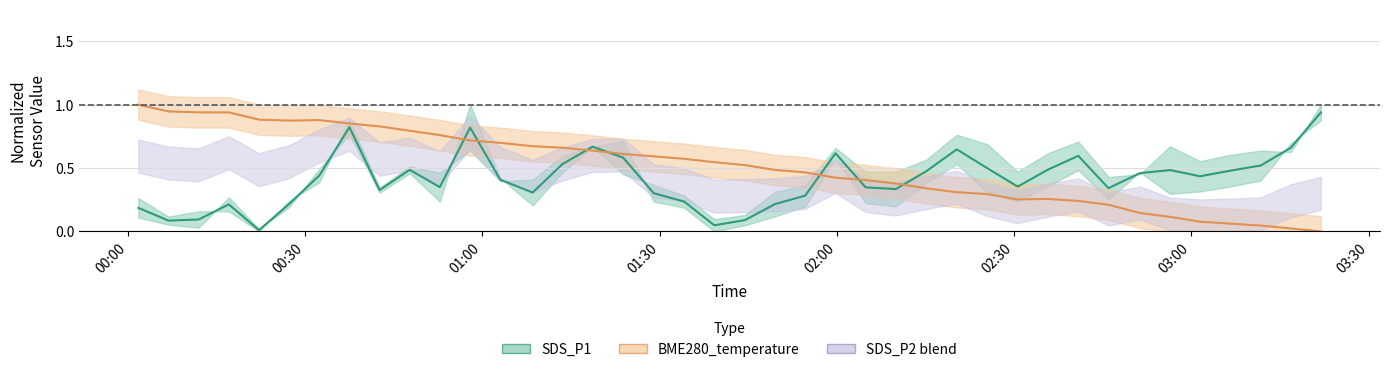

In SDS_P1 mid, how many points are higher than both neighbors (excluding endpoints)?

9